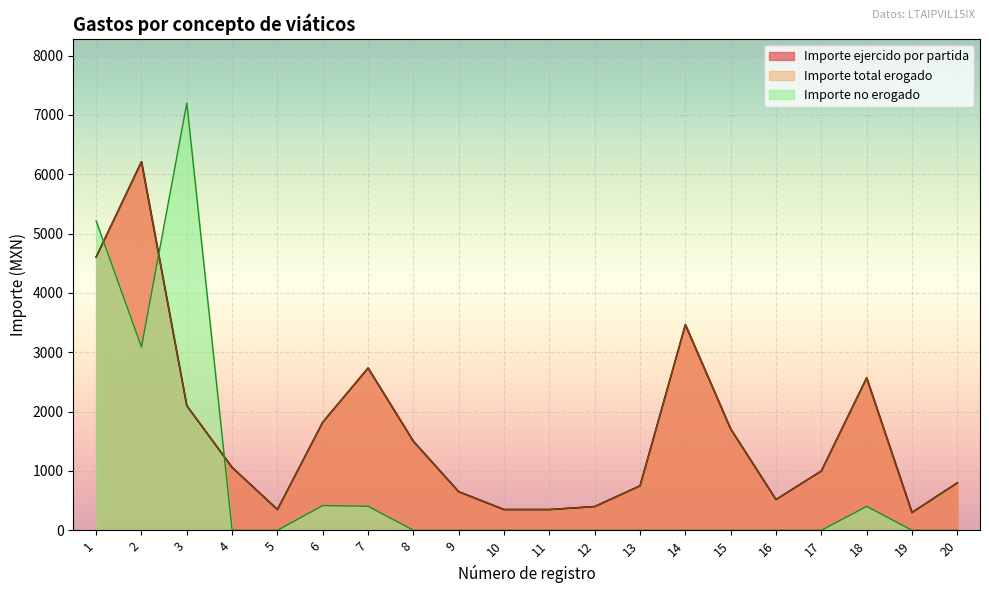

Reading left to right, what are all the values shown in this chart?

Importe ejercido por partida: 1=4606	2=6212	3=2100	4=1060	5=350	6=1823	7=2735	8=1500	9=650	10=350	11=350	12=400	13=750	14=3466	15=1708	16=518	17=1000	18=2569	19=300	20=800
Importe total erogado: 1=4606	2=6212	3=2100	4=1060	5=350	6=1823	7=2735	8=1500	9=650	10=350	11=350	12=400	13=750	14=3466	15=1708	16=518	17=1000	18=2569	19=300	20=800
Importe no erogado: 1=5214	2=3088	3=7200	4=0	5=0	6=417	7=405	8=0	9=0	10=0	11=0	12=0	13=0	14=0	15=0	16=0	17=0	18=403	19=0	20=0